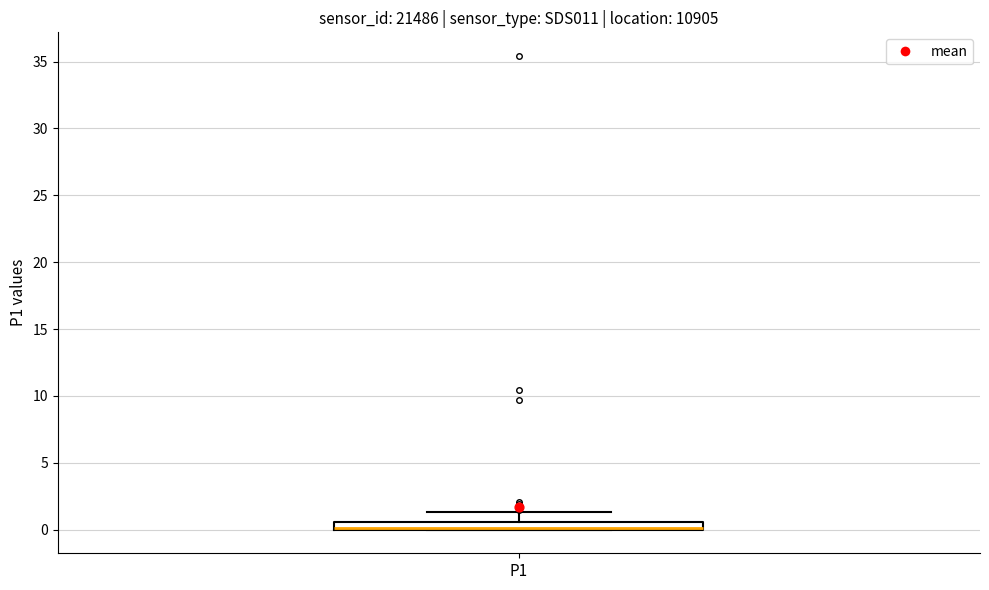

Where is the lower edge of the box for P1 on the y-axis? The values are not printed on the chart, so give them approximately, as read against the axis.

0.0